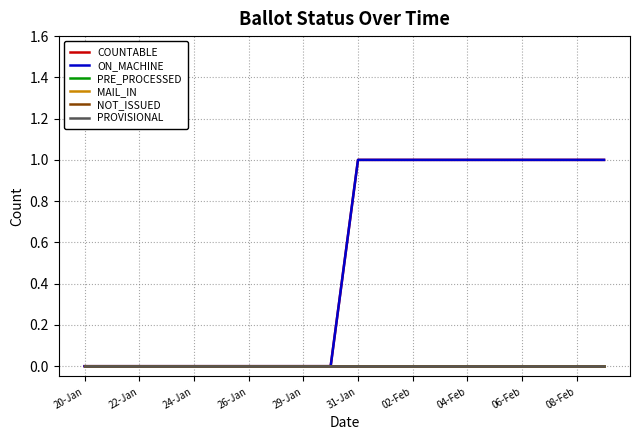

Is this an area chart (filled region under the line)?

No